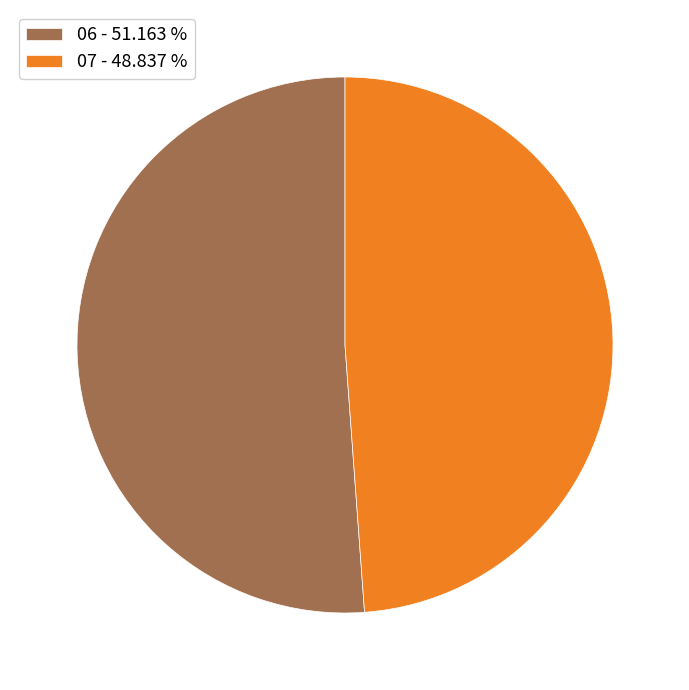

Between 06 - 51.163 % and 07 - 48.837 %, which is larger?

06 - 51.163 %